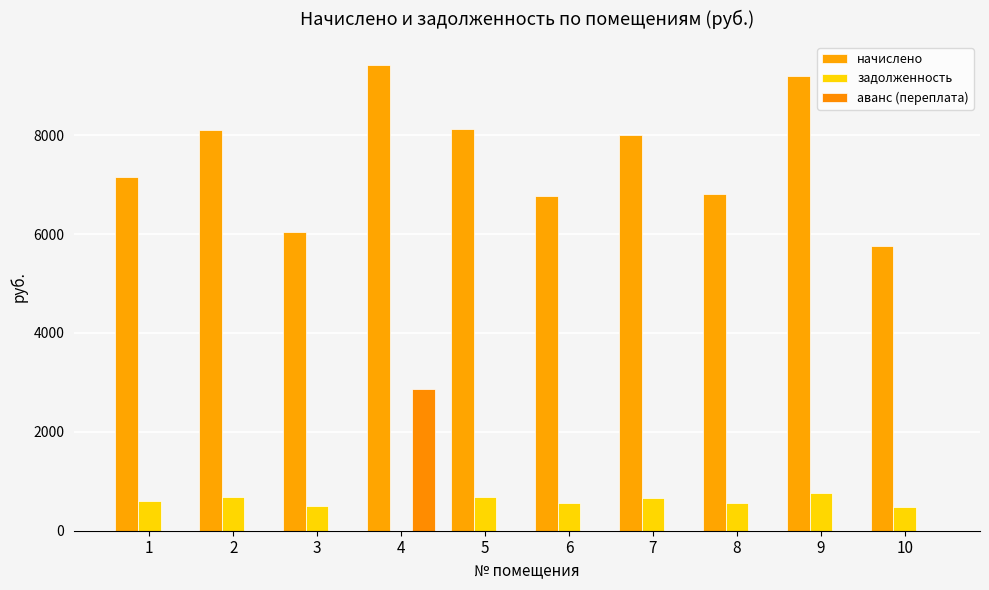

Which label corresponds to the largest value in the chart?

4